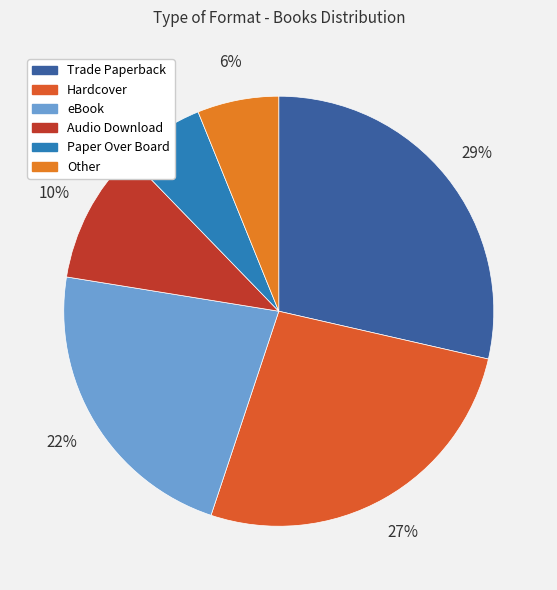

How many slices are in this pie chart?

6